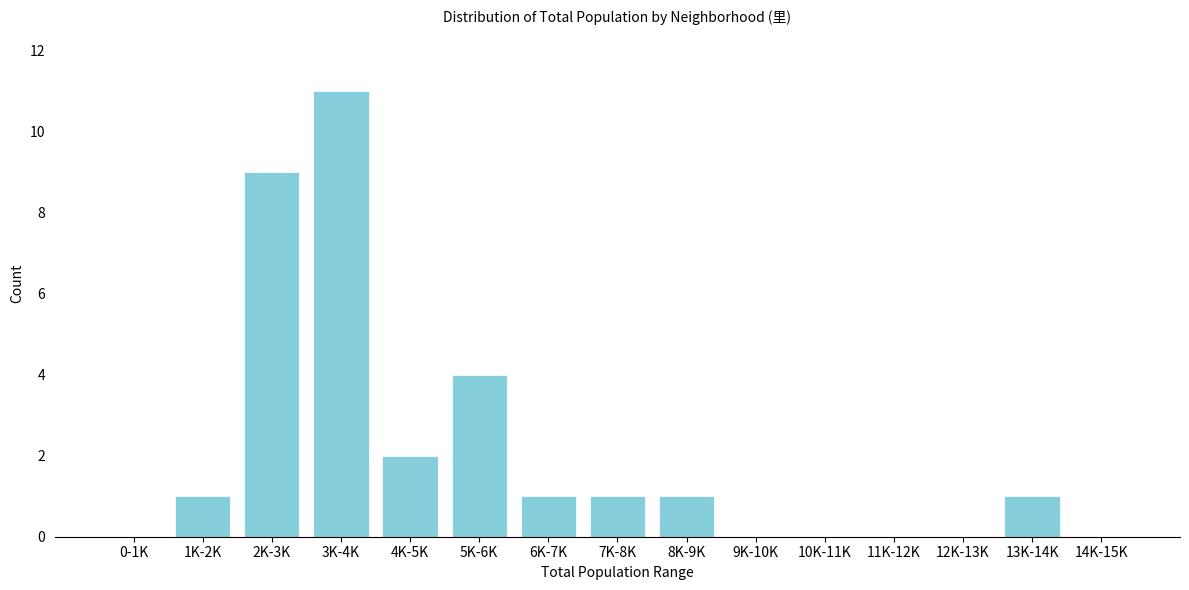

Reading left to right, list all the values displayed in this chart.

0-1K=0	1K-2K=1	2K-3K=9	3K-4K=11	4K-5K=2	5K-6K=4	6K-7K=1	7K-8K=1	8K-9K=1	9K-10K=0	10K-11K=0	11K-12K=0	12K-13K=0	13K-14K=1	14K-15K=0